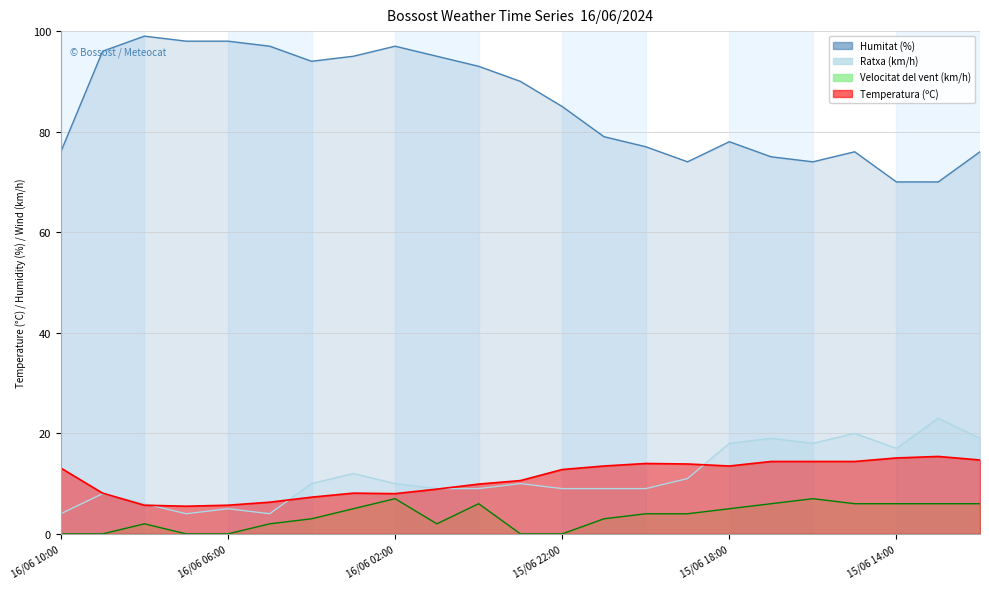

How many values in the Ratxa (km/h) series are below 10?

11